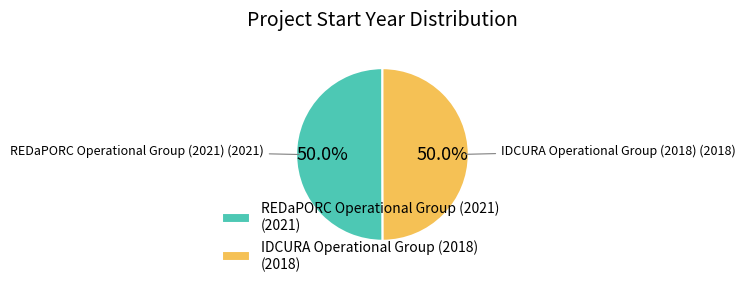

What is the ratio of the value at REDaPORC Operational Group (2021) (2021) to the value at IDCURA Operational Group (2018) (2018)?

1.0